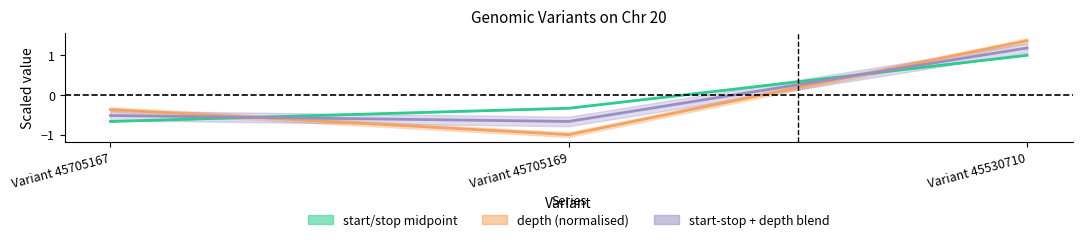

What is the value of the start/stop midpoint point at the 2nd from the left?

-0.3